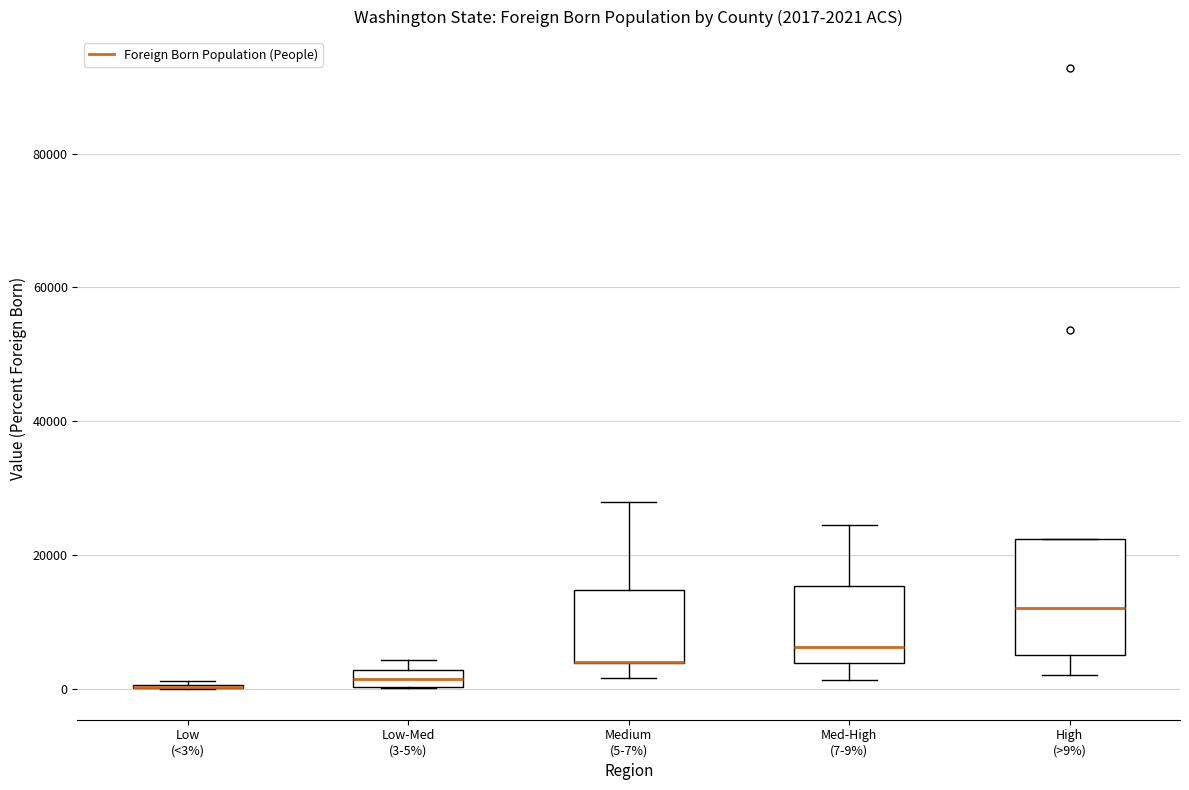

Comparing the boxes themselves (not the whiskers), which one is the tallest?

High (>9%)